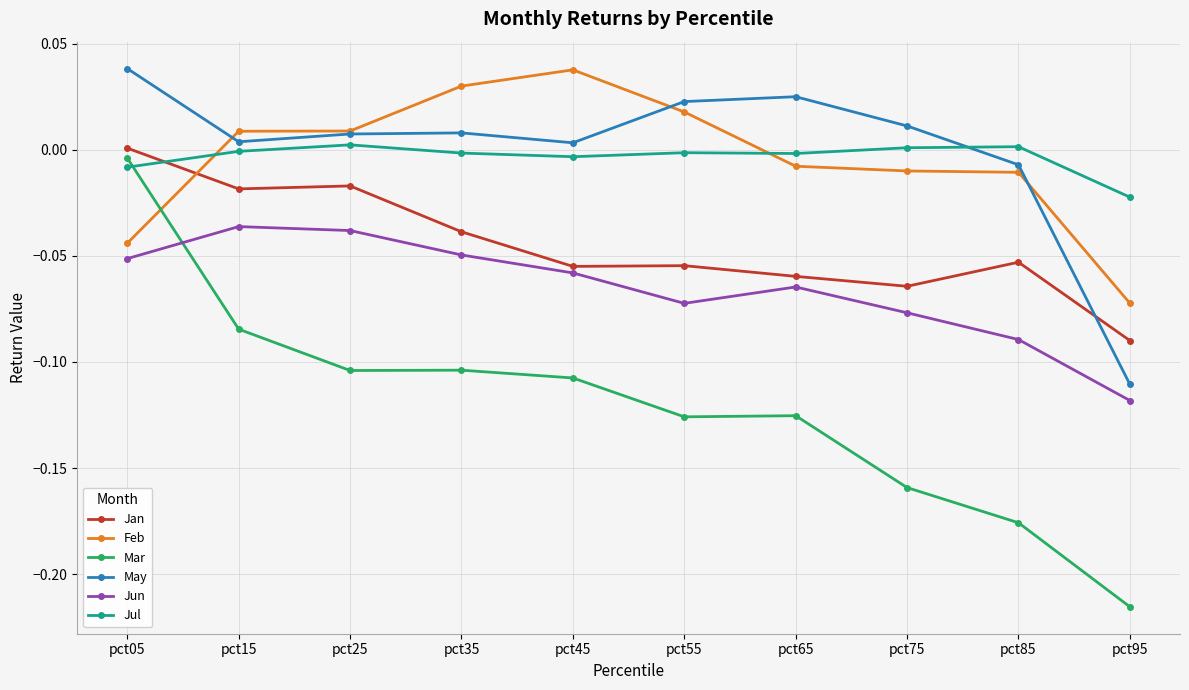

Count the number of data series in this chart.

6